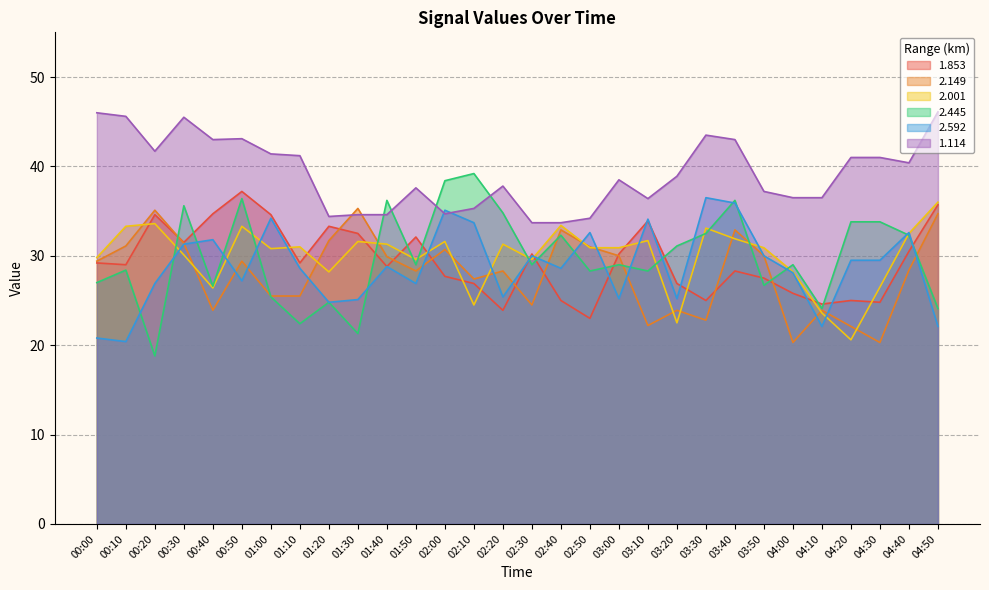

What are all the series names shown in the legend?

1.853, 2.149, 2.001, 2.445, 2.592, 1.114